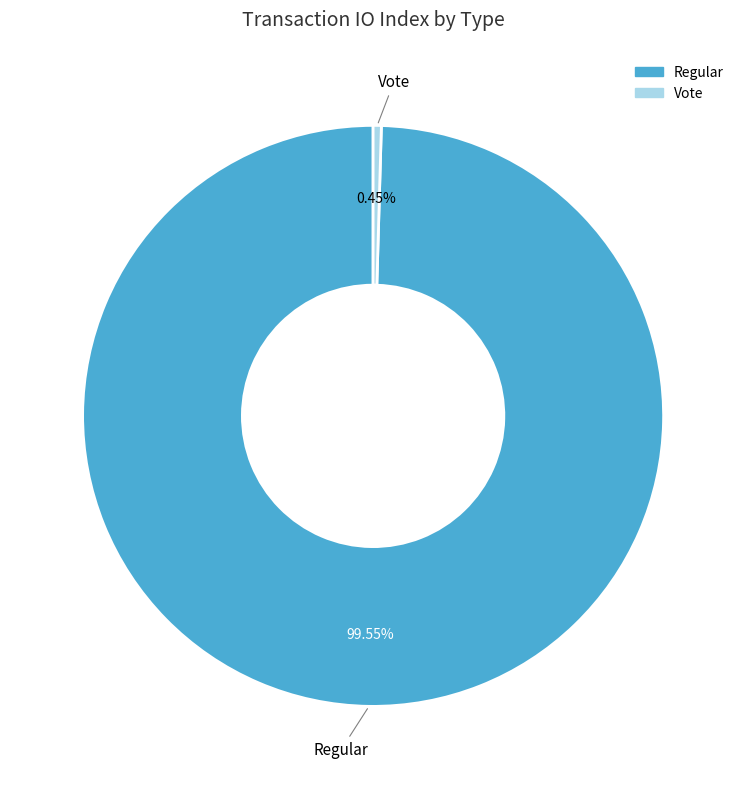

What portion of the pie excludes Regular?

0.5%